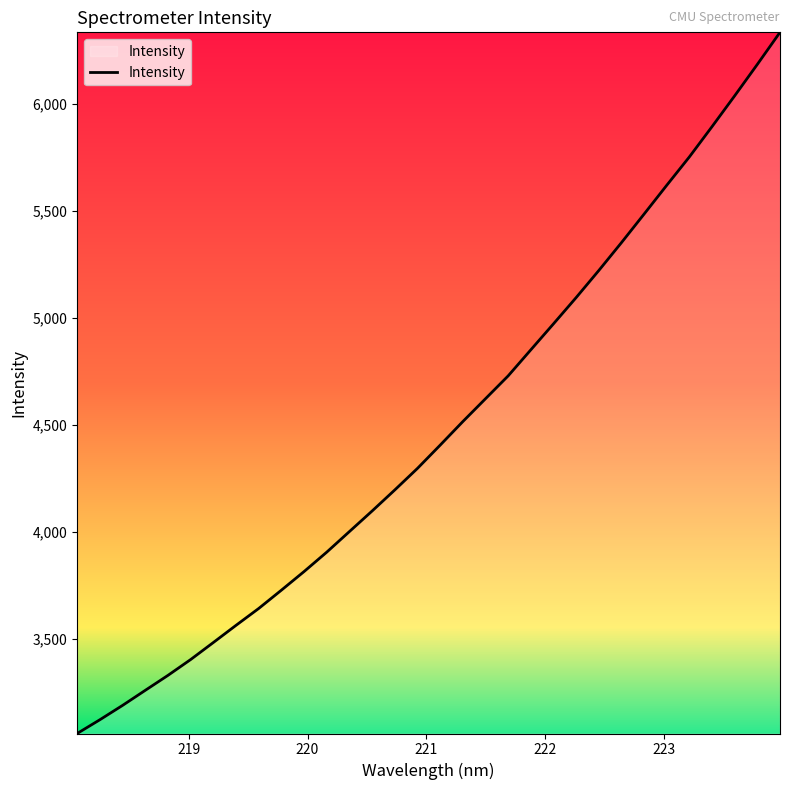

Does the chart have visible grid lines?

No